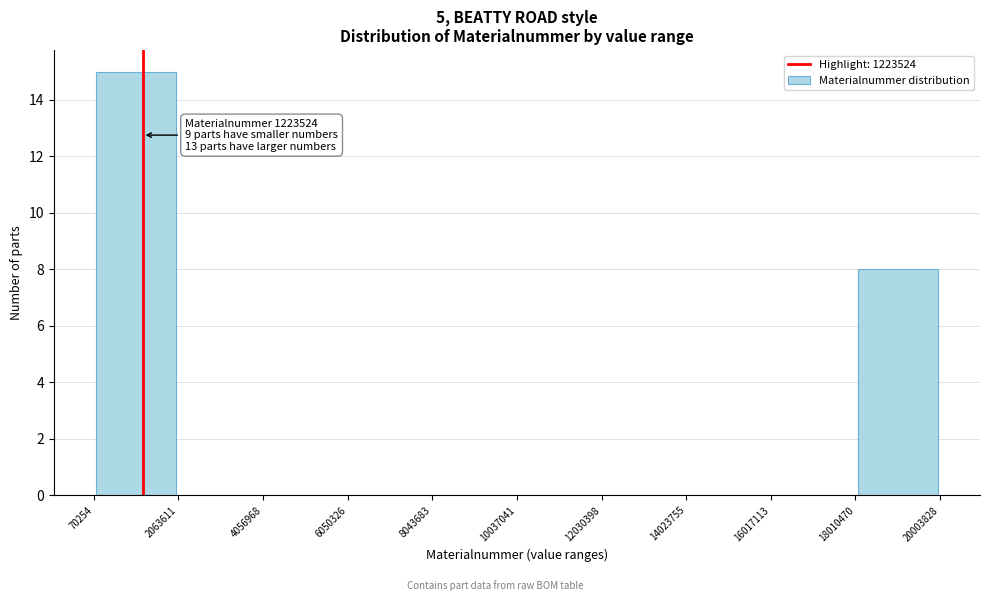

Which range on the x-axis has the tallest bar?

70254 to 2063611